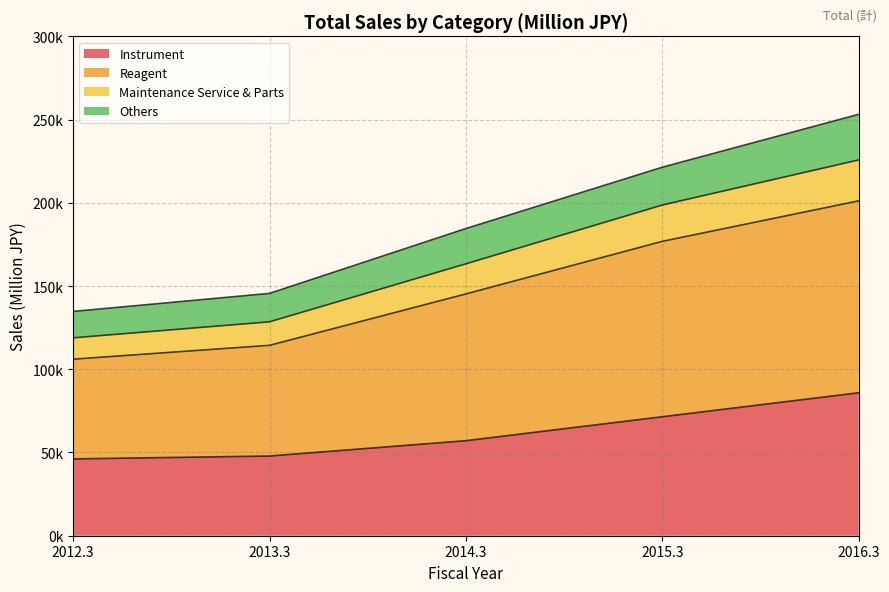

What are all the series names shown in the legend?

Instrument, Reagent, Maintenance Service & Parts, Others